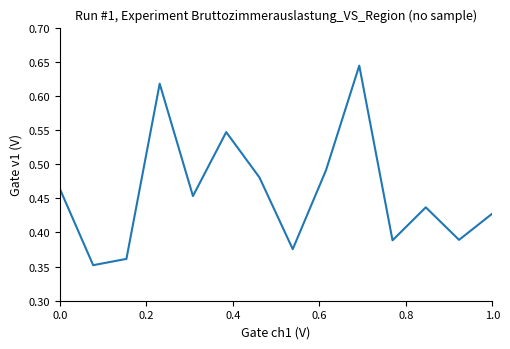

What is the difference between the maximum and minimum values?

0.3